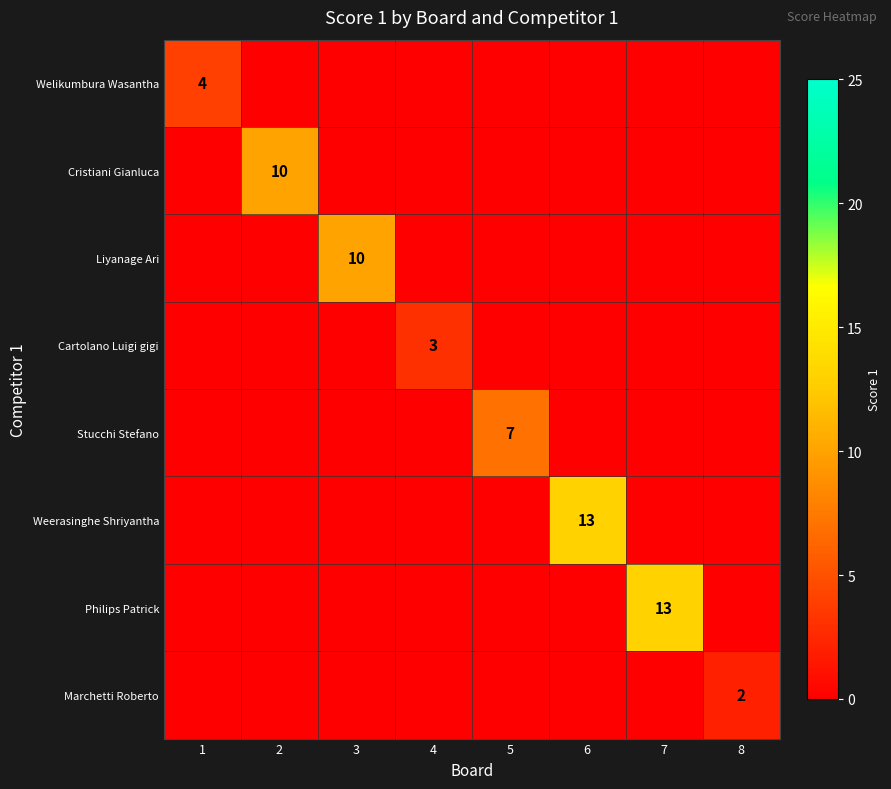

How many Marchetti Roberto values are between 0 and 1?

7